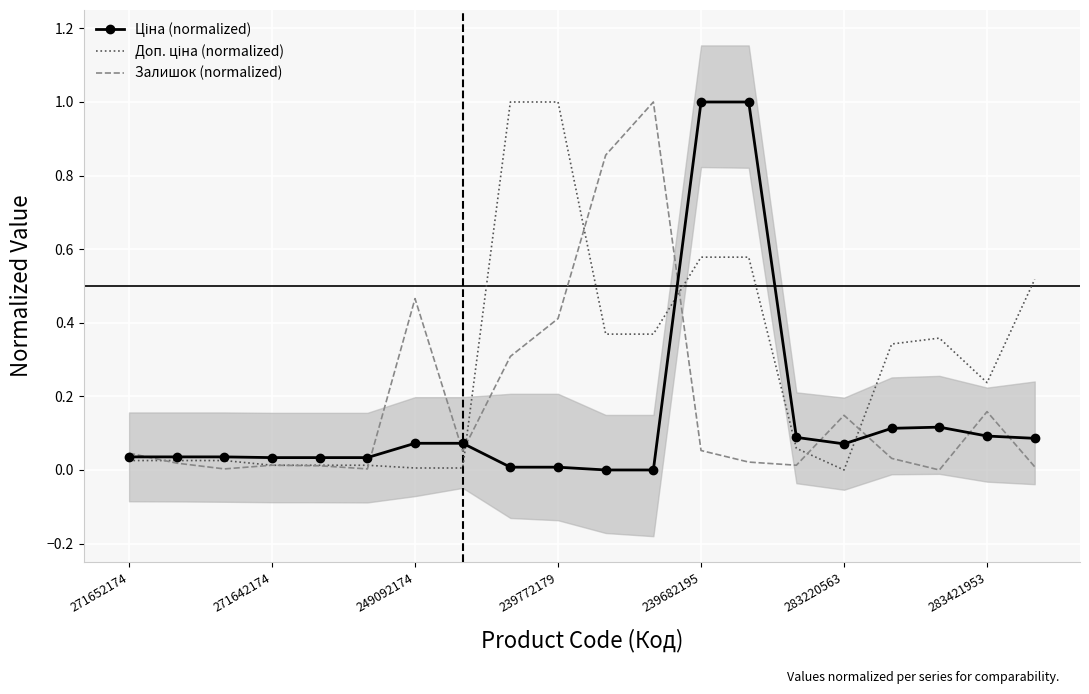

What is the highest value of the Залишок (normalized) series?

1.0